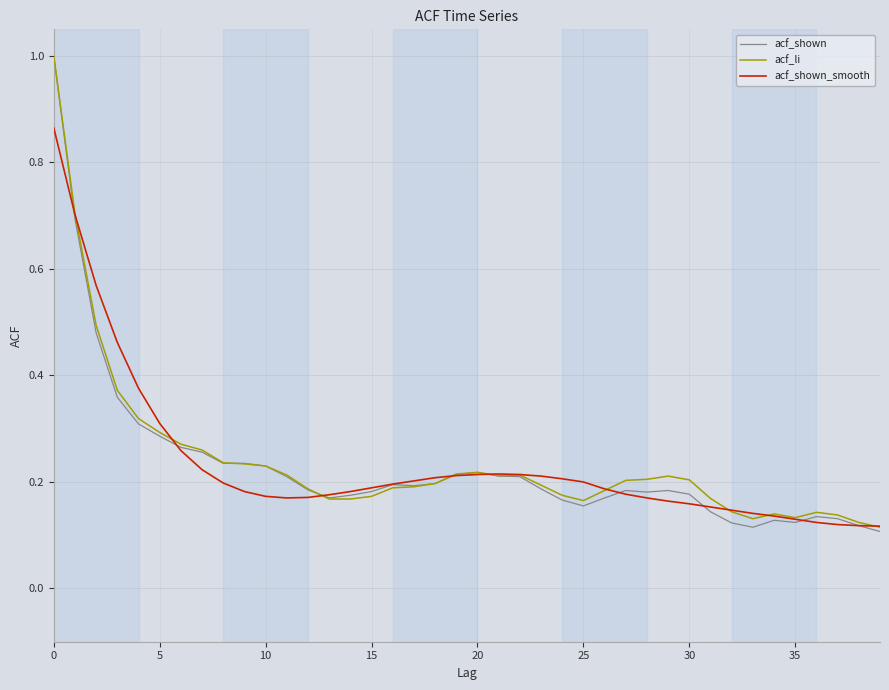

Which series has the largest range (max minus min)?

acf_shown